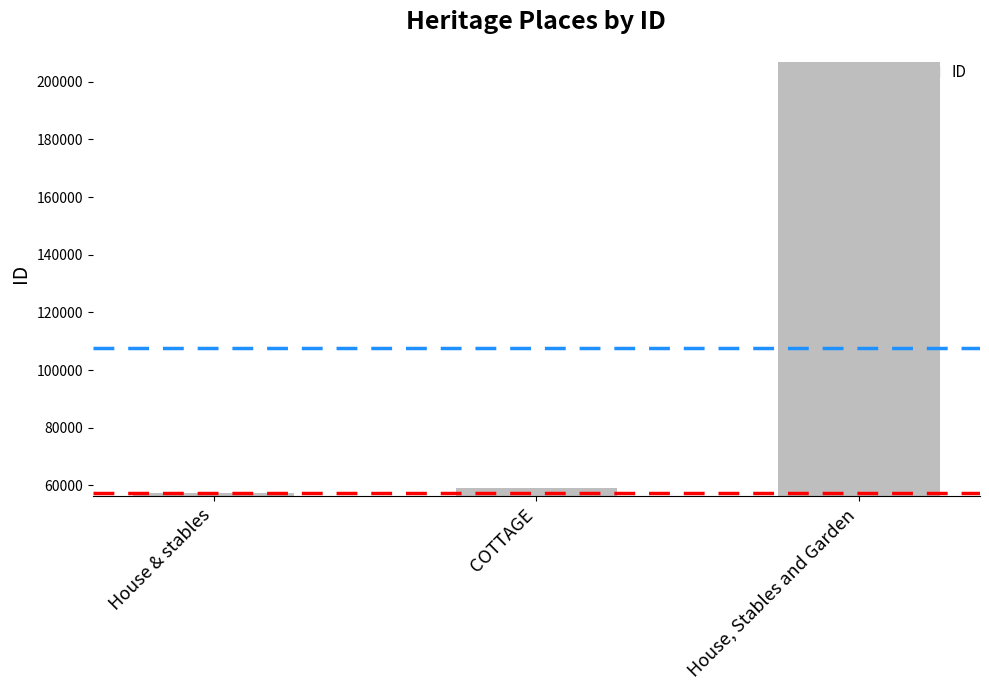

List the labels in order of value, smallest first.

House & stables, COTTAGE, House, Stables and Garden